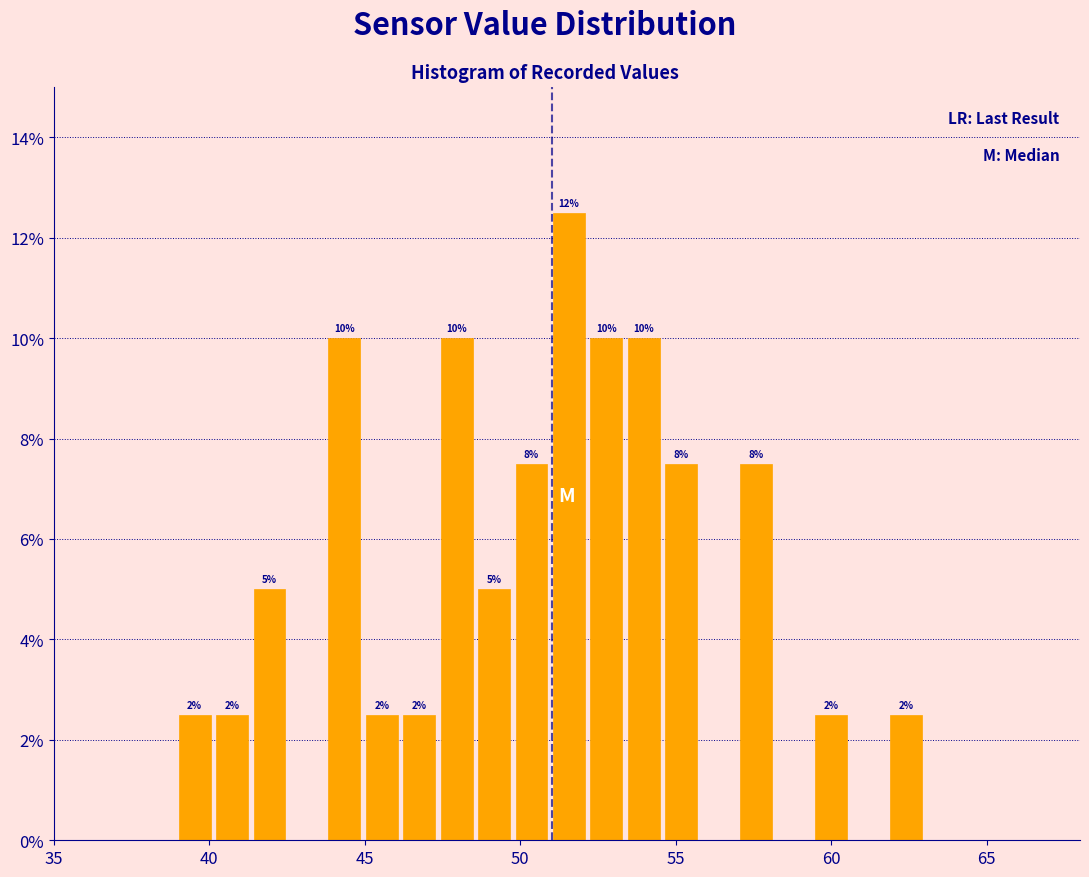

Around what value on the x-axis is the tallest bar? Give the approximate position of its centre, as read against the axis.

51.5